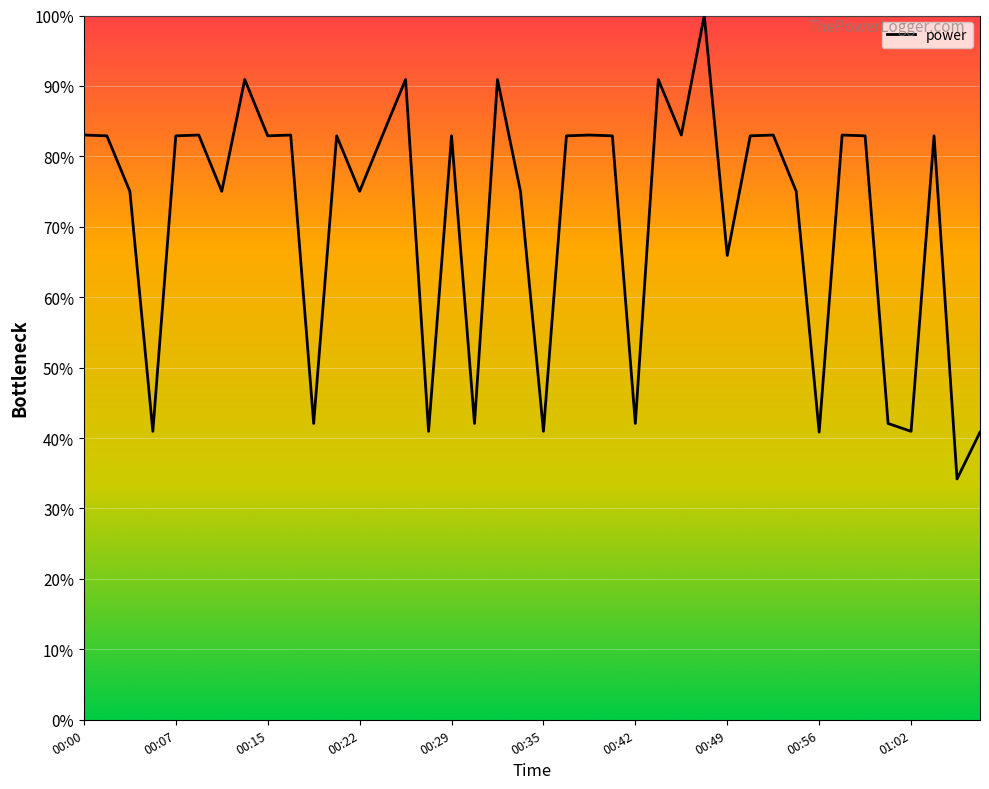

What is the difference between the maximum and minimum values?

65.8